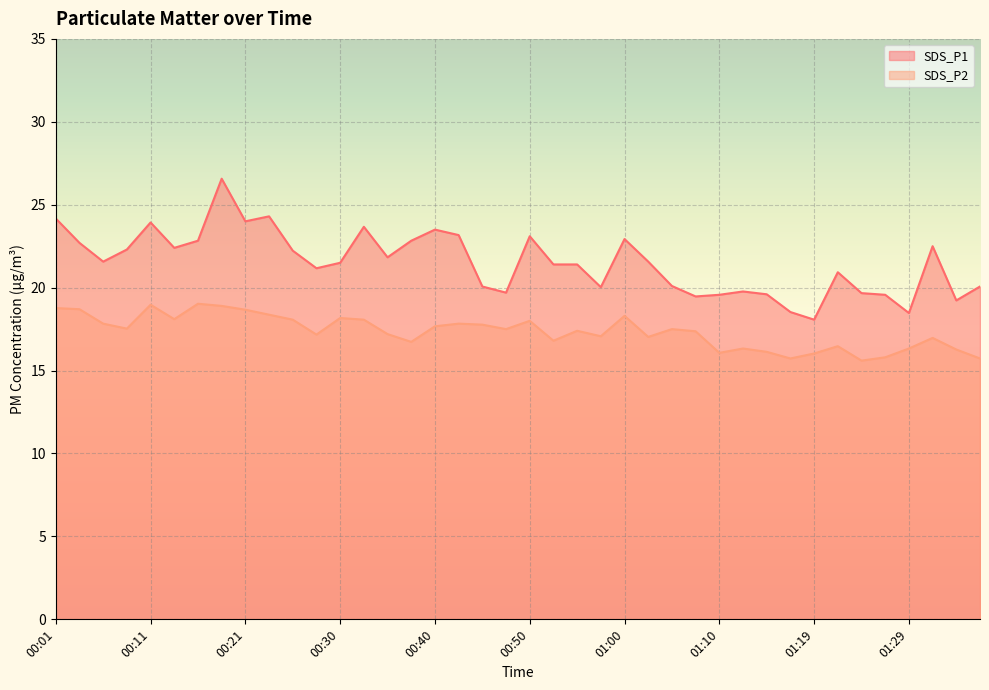

What is the label of the 29th point from the right?

00:28